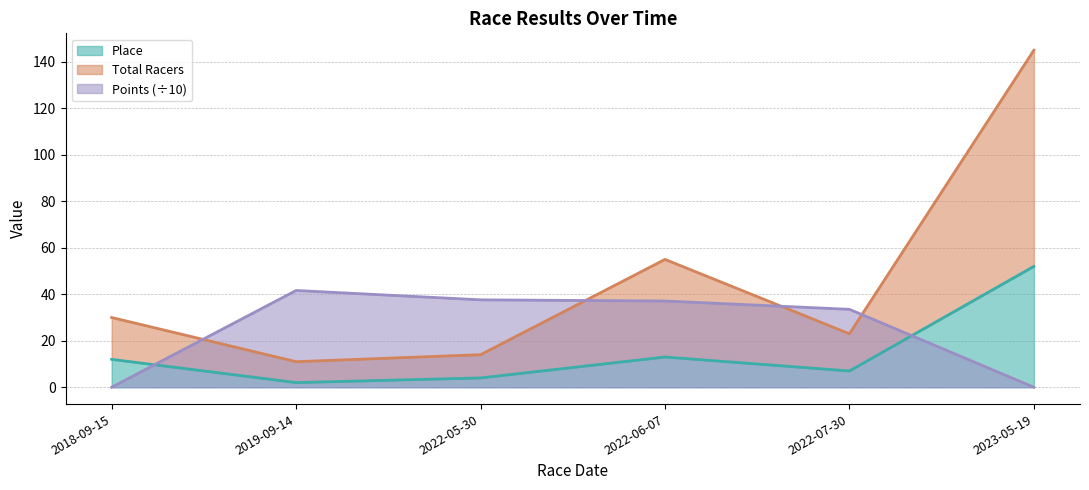

True or false: Points has more than 1 interior local peaks.

False